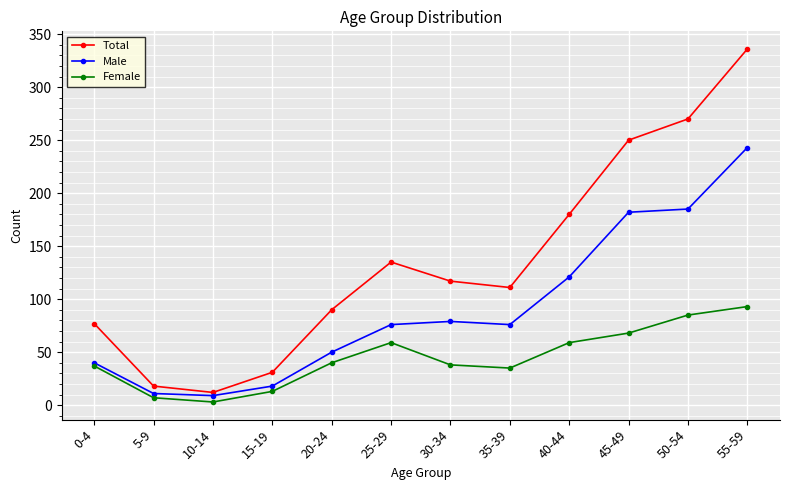

What are all the series names shown in the legend?

Total, Male, Female